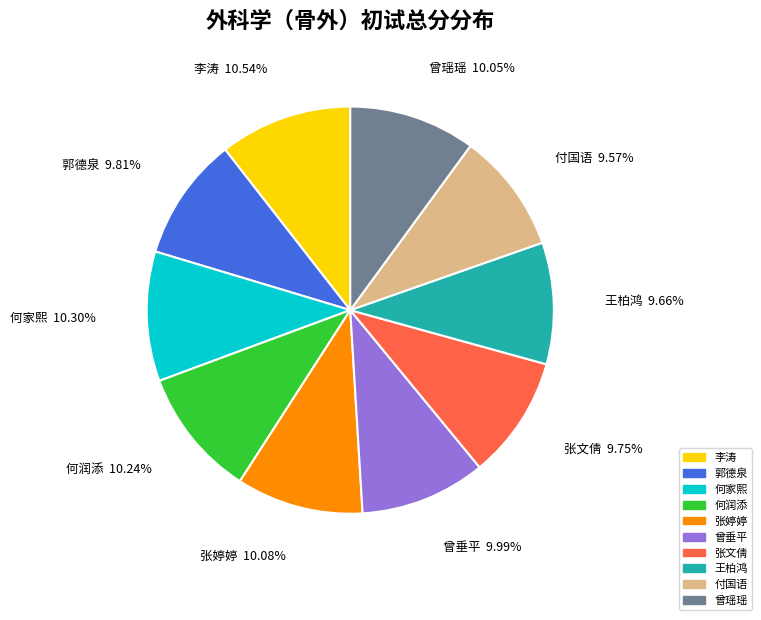

What percentage is the 曾瑶瑶 slice, to the nearest percent?

10%